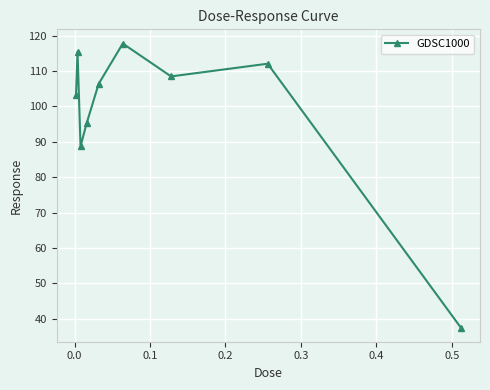

How many points are lower than both their immediate neighbors (excluding endpoints)?

2